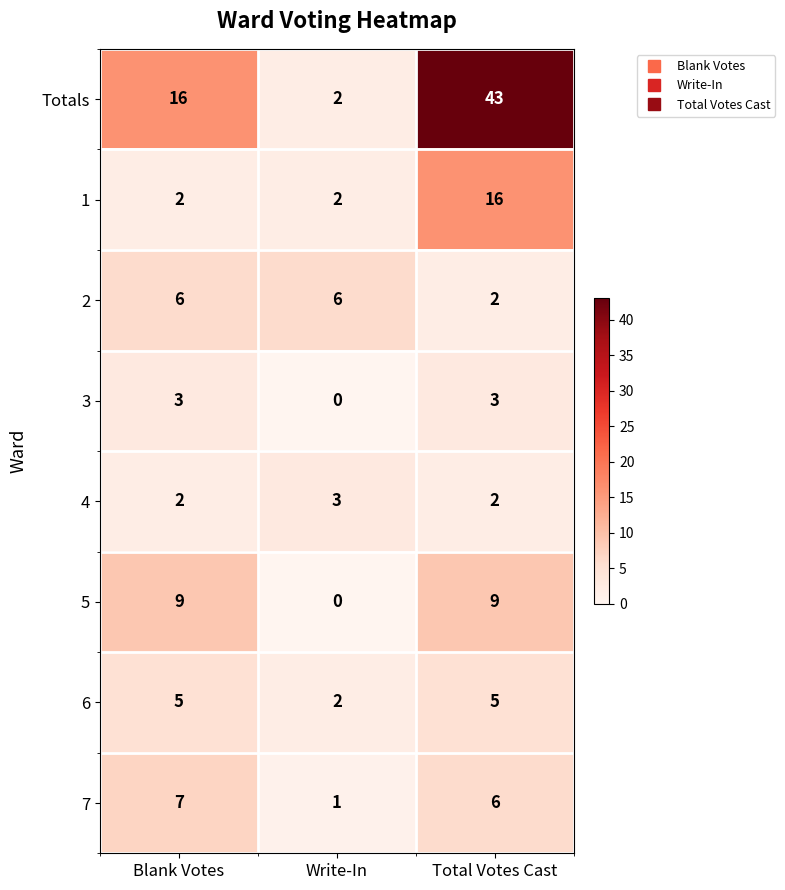

What is the total value across all series at Blank Votes?

50